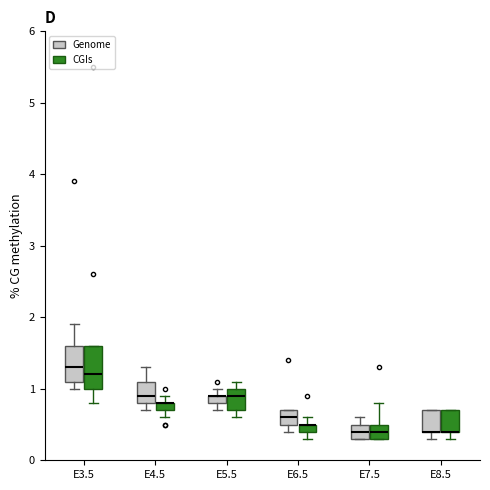

Comparing the boxes themselves (not the whiskers), which one is the tallest?

E3.5 (CGIs)